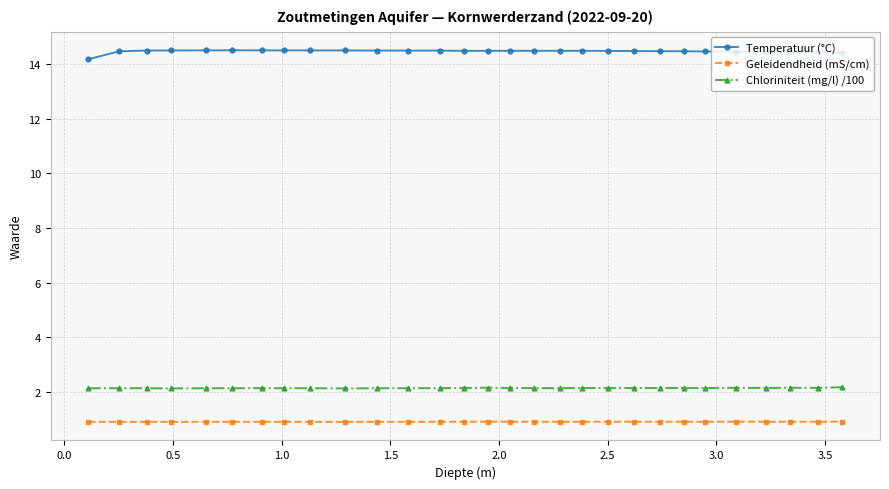

What is the greatest value displayed?

14.5